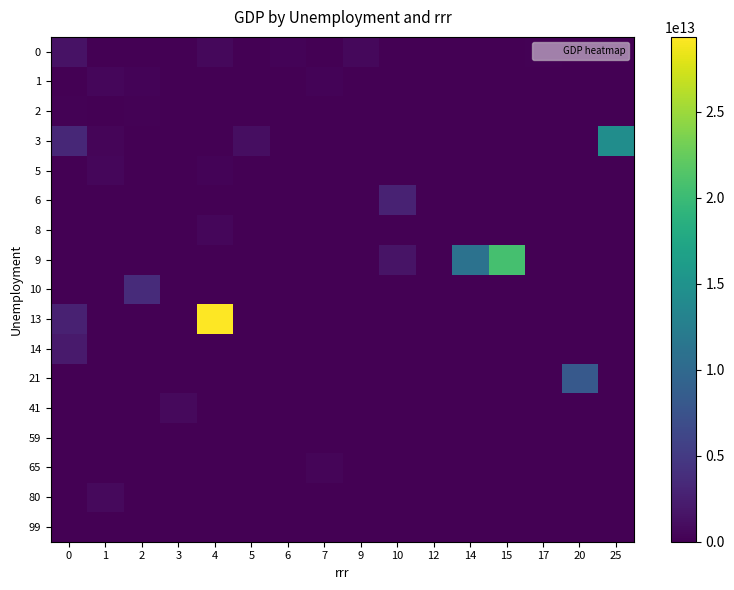

At 2, list the series in order from smallest to largest.

0, 3, 5, 6, 8, 9, 13, 14, 21, 41, 59, 65, 80, 99, 2, 1, 10